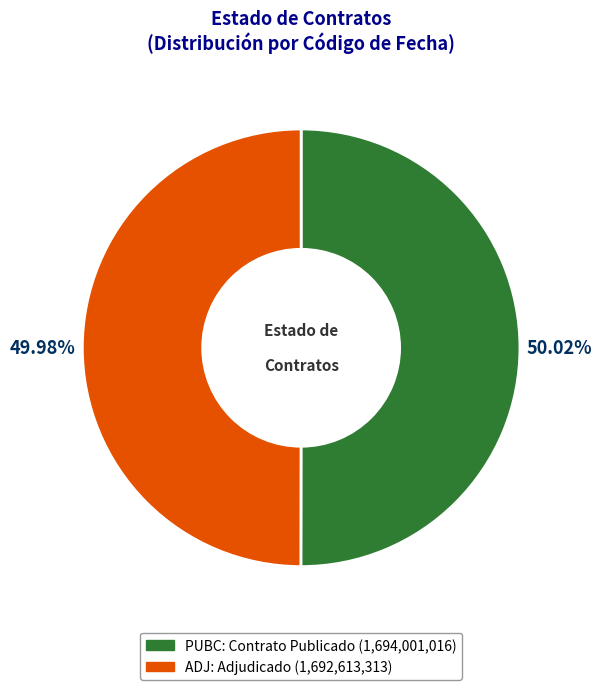

The ADJ slice represents 40% of the pie. True or false?

False